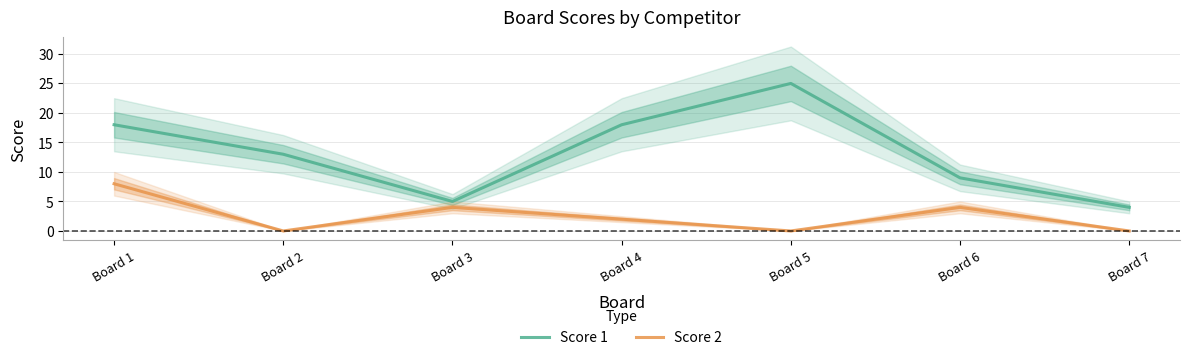

The Score 1 series shows 13 at Board 2. True or false?

True